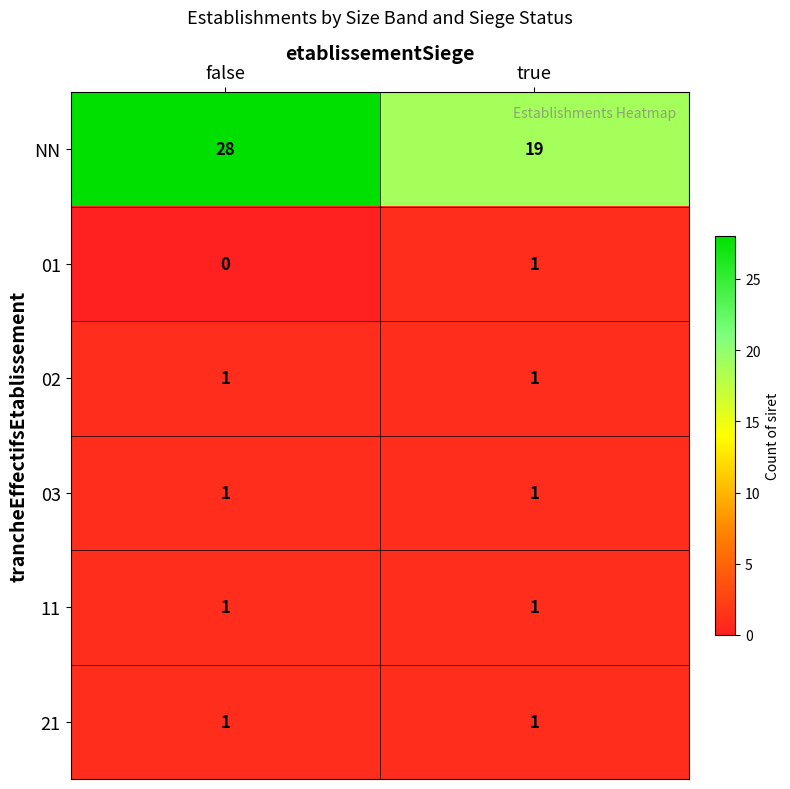

What is the difference between the NN values at true and false?

9